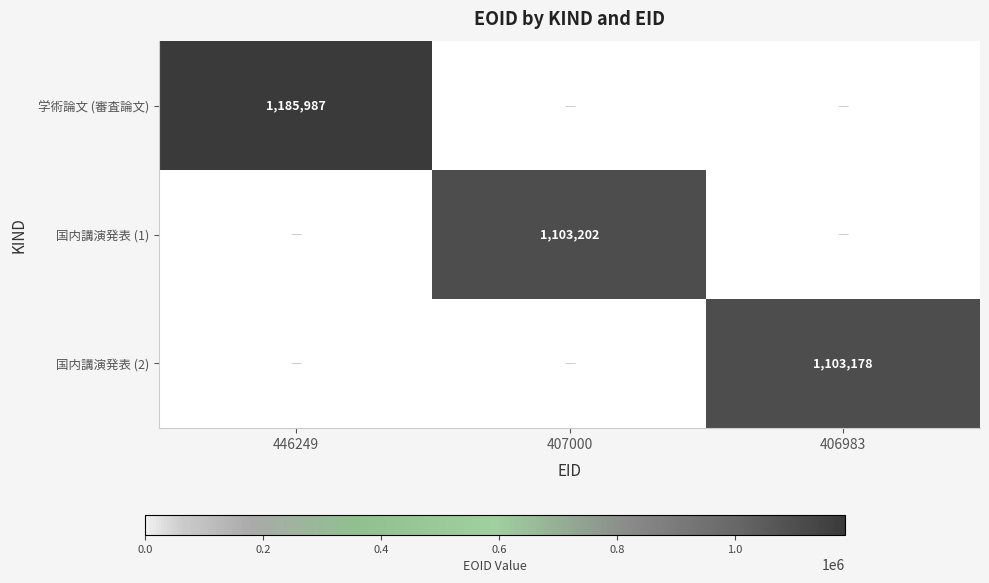

Is it true that 国内講演発表 (2) equals 394320 at 406983?

False